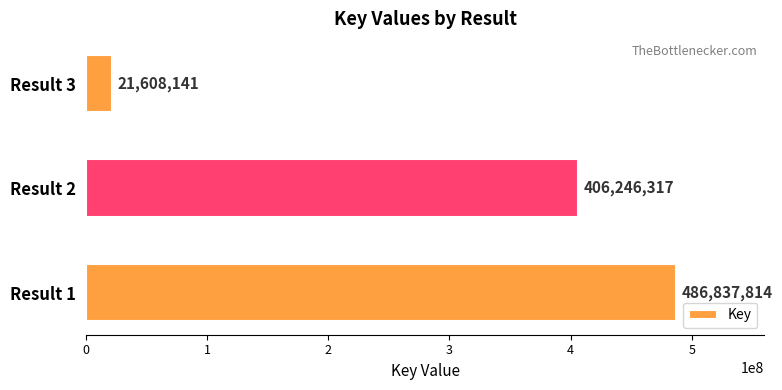

True or false: the data shows 406246317 at Result 2.

True